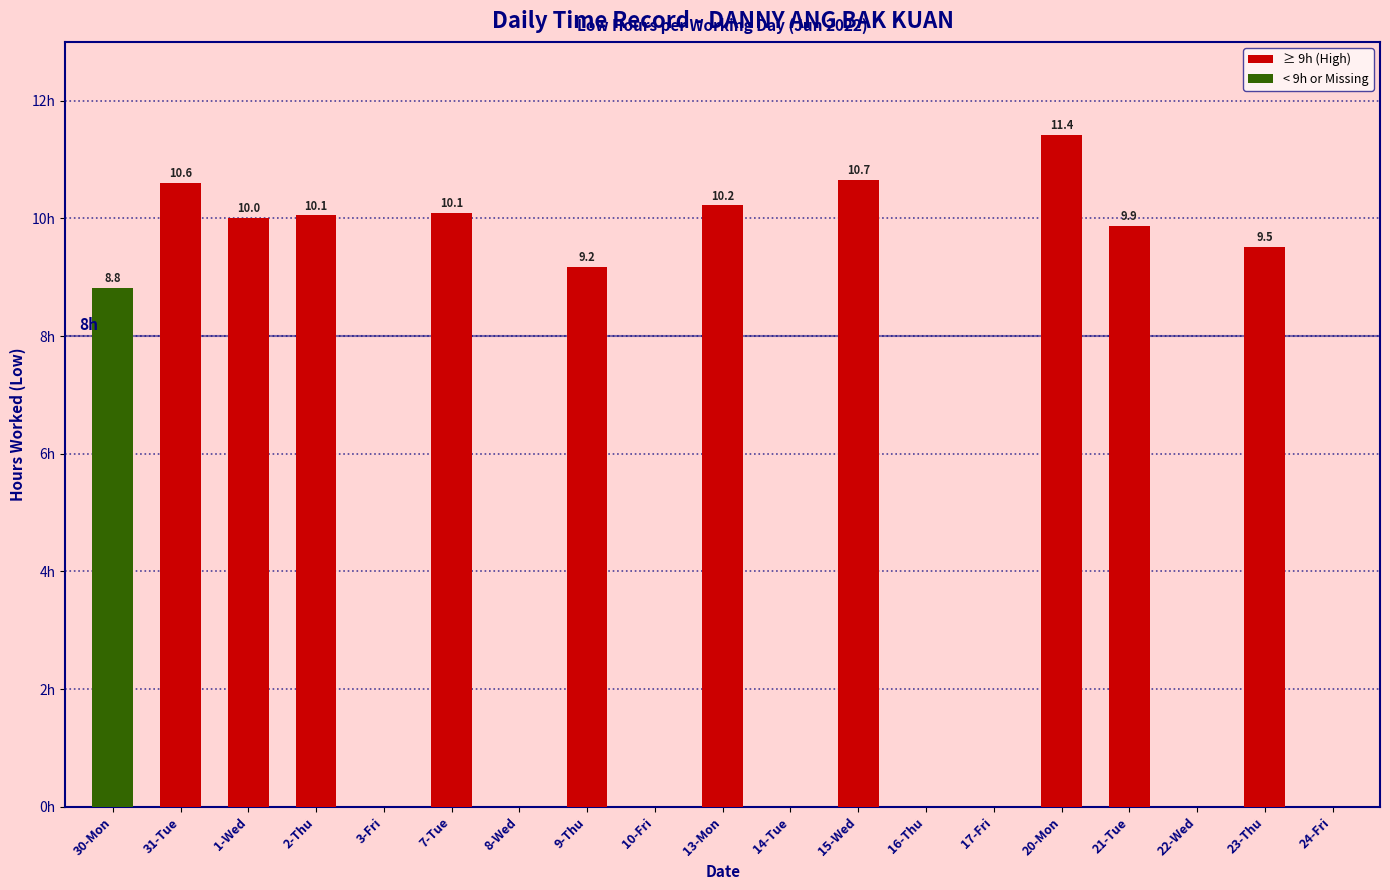

At which label is the value closest to 5?

30-Mon